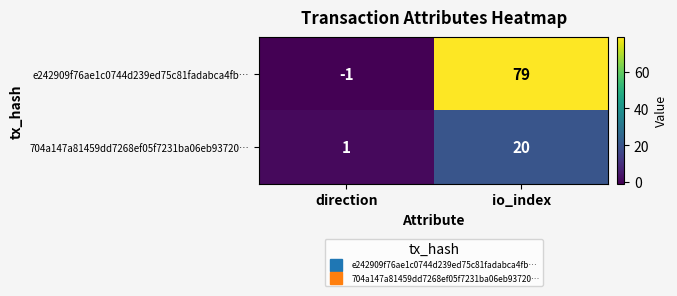

What is the difference between the e242909f76ae1c0744d239ed75c81fadabca4fb… values at io_index and direction?

80